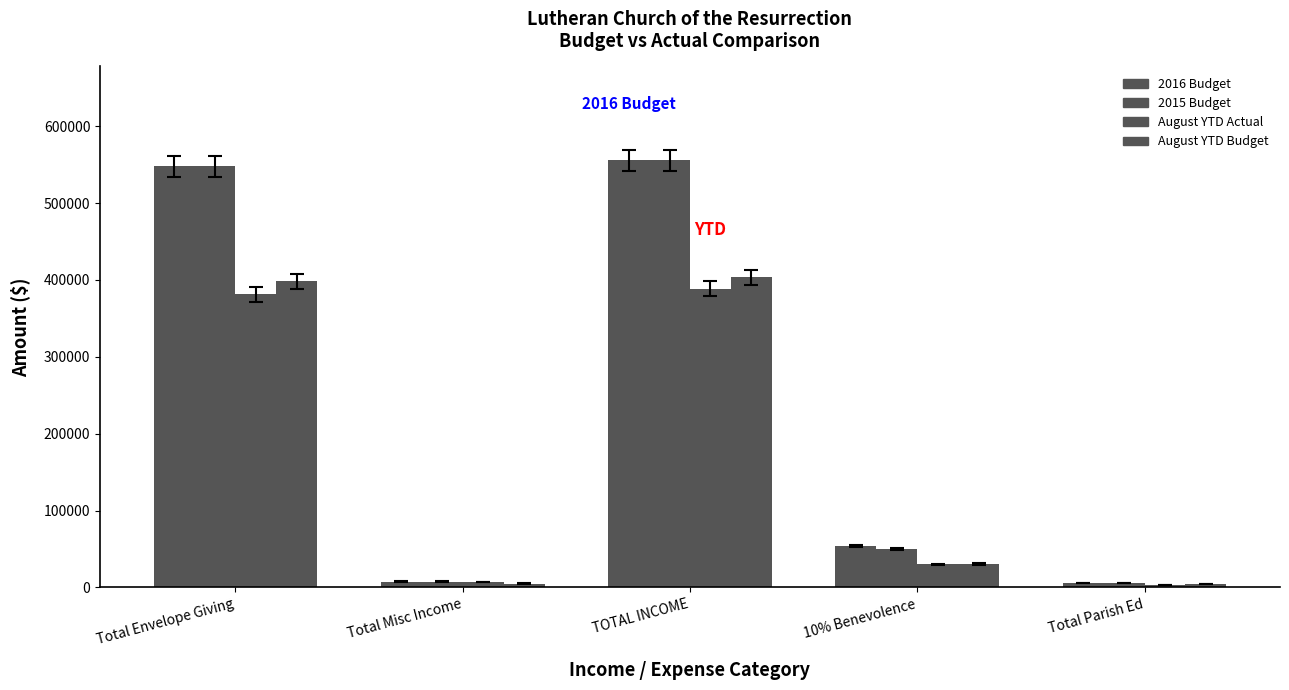

What is the average value of the 2016 Budget series?

234219.5